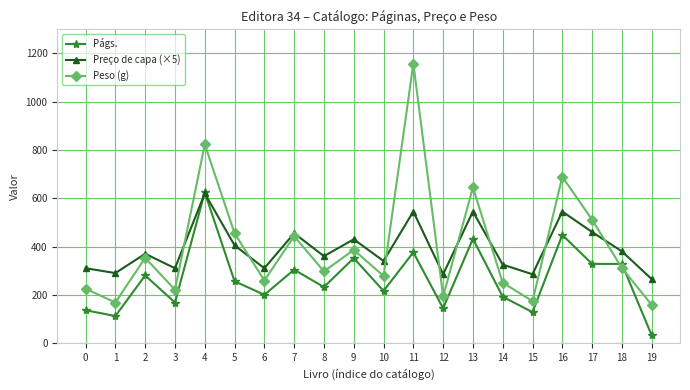

At which category does the chart reach its peak across all series?

11